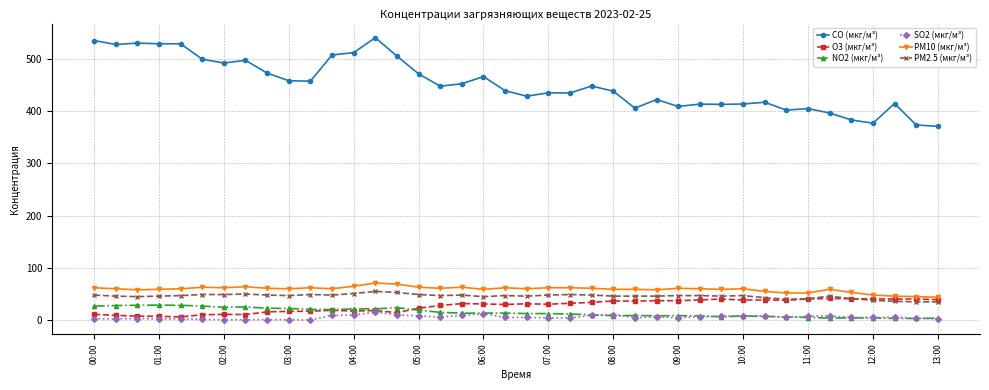

True or false: O3 (мкг/м³) has more than 1 interior local peaks.

True